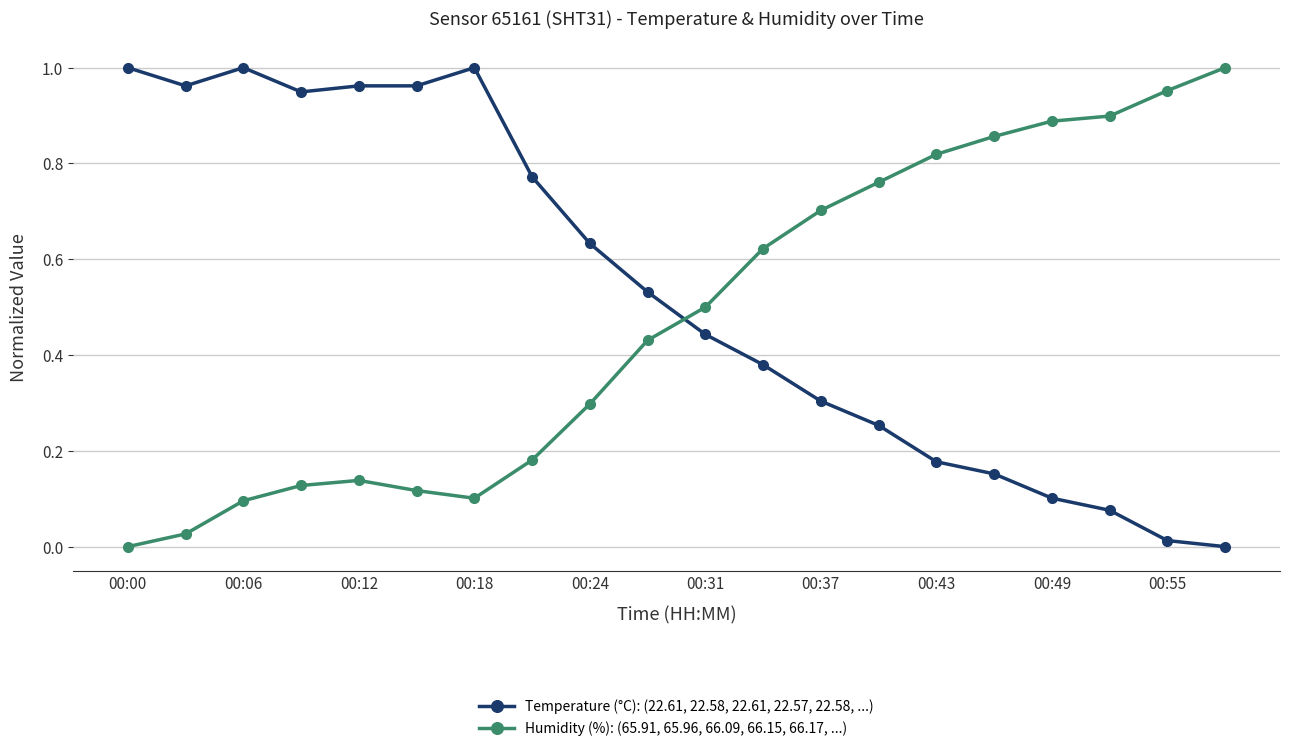

Which series ends up on top after the final intersection of Humidity (%): (65.91, 65.96, 66.09, 66.15, 66.17, ...) and Temperature (°C): (22.61, 22.58, 22.61, 22.57, 22.58, ...)?

Humidity (%): (65.91, 65.96, 66.09, 66.15, 66.17, ...)